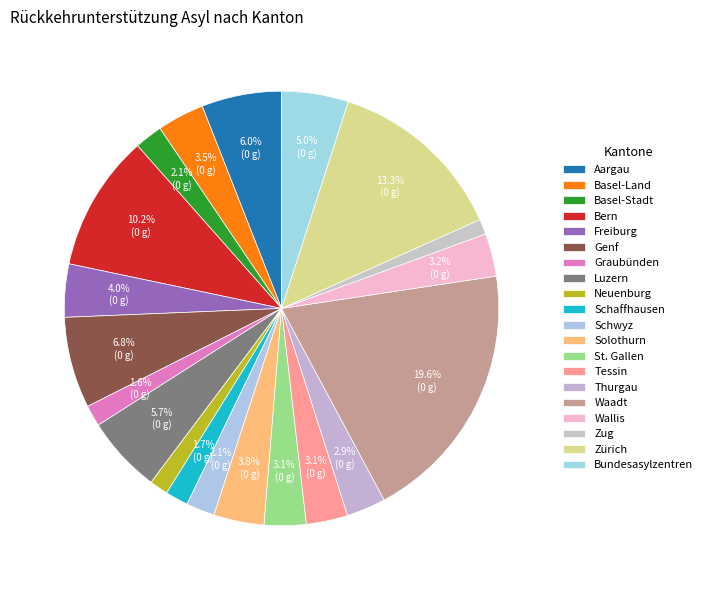

What is the change in value from Freiburg to Zürich?

+380